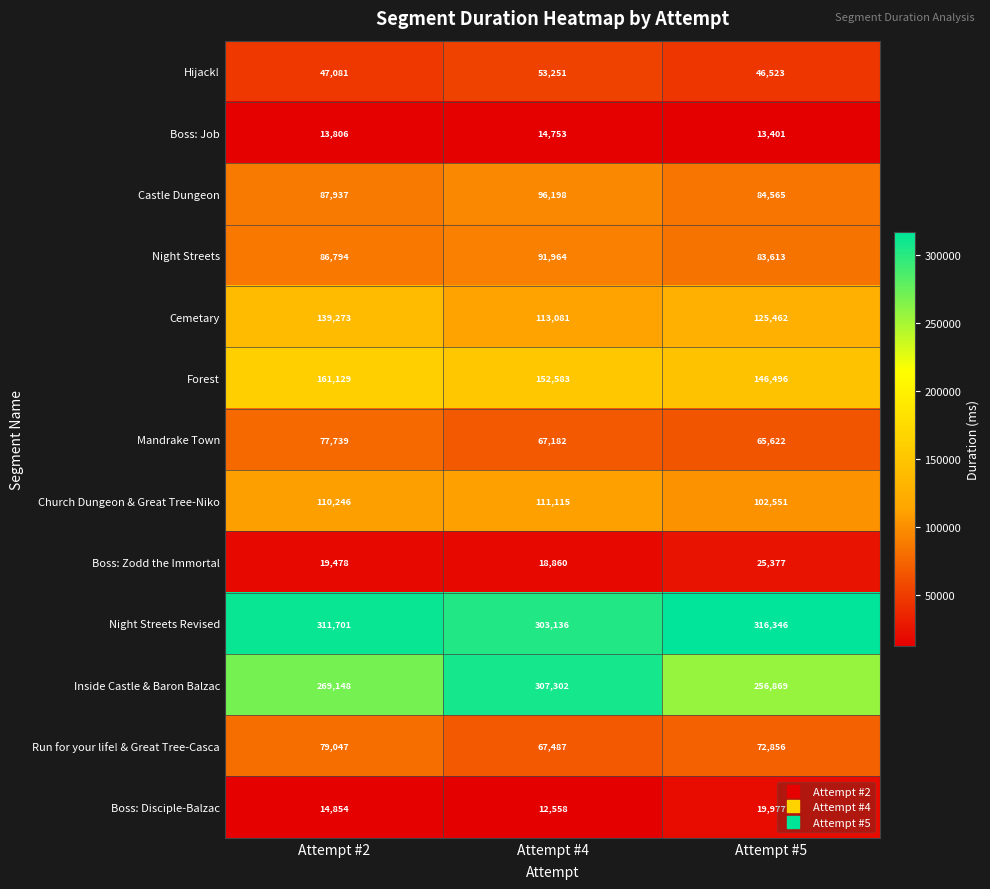

What is the total value across all series at Attempt #4?

1409470